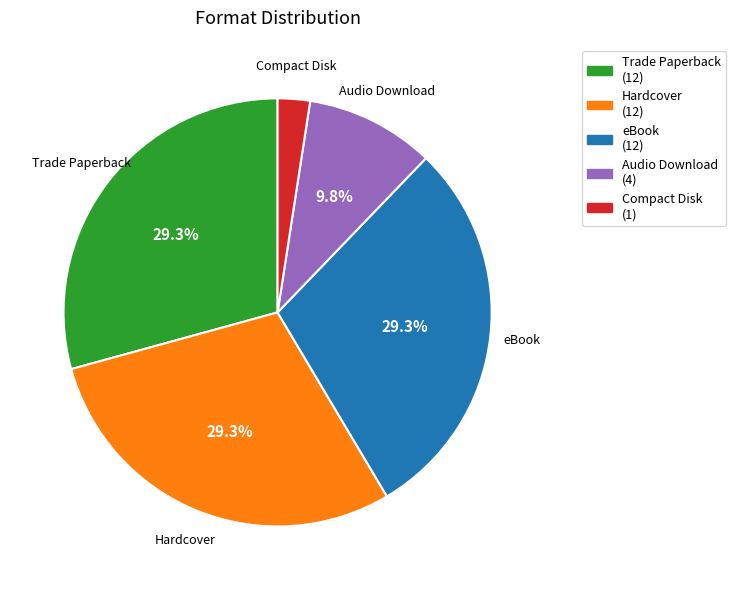

What is the smallest slice in the pie chart?

Compact Disk